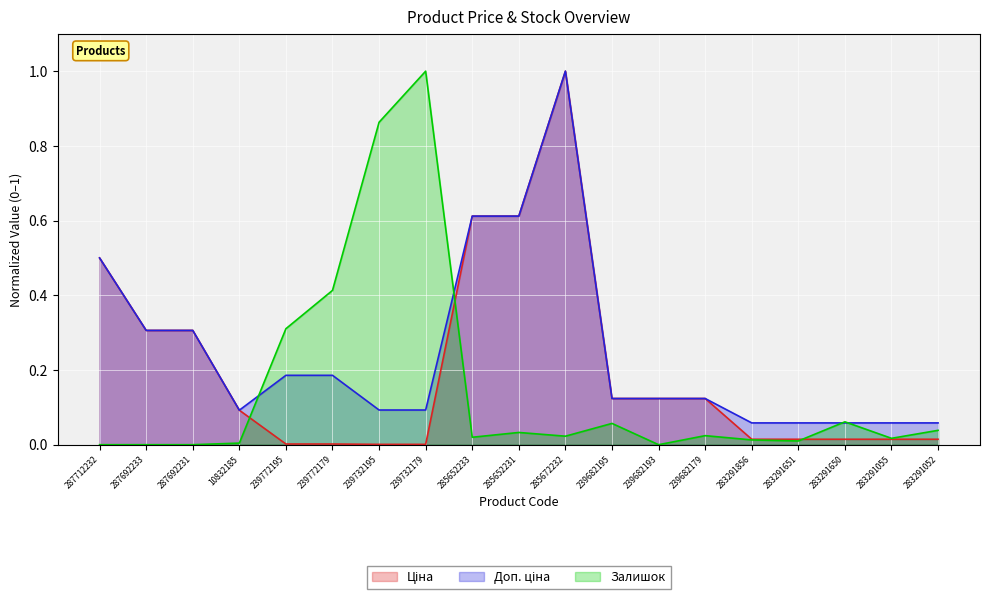

What is the spread (max minus min) of values at 239682193?

0.1